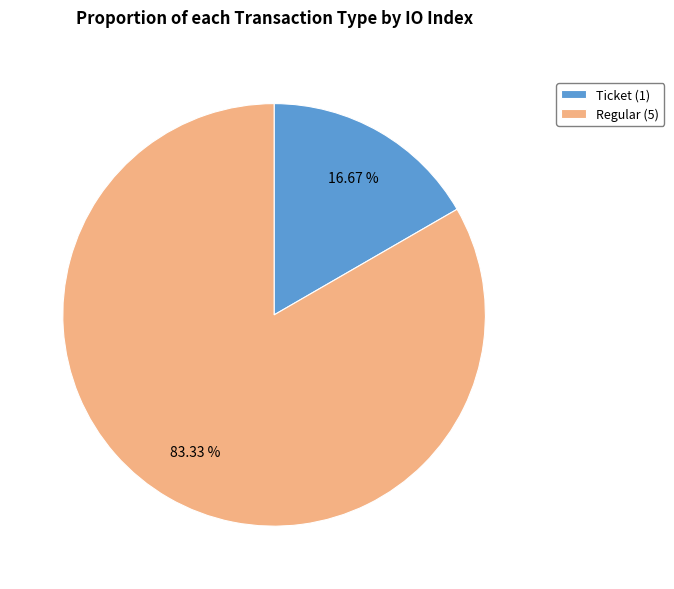

To the nearest percent, what is the difference between the largest and smallest slice percentages?

67%